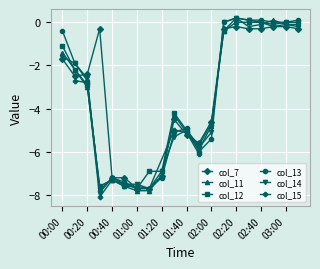

Is it true that col_14 equals -10.0 at 01:10?

False